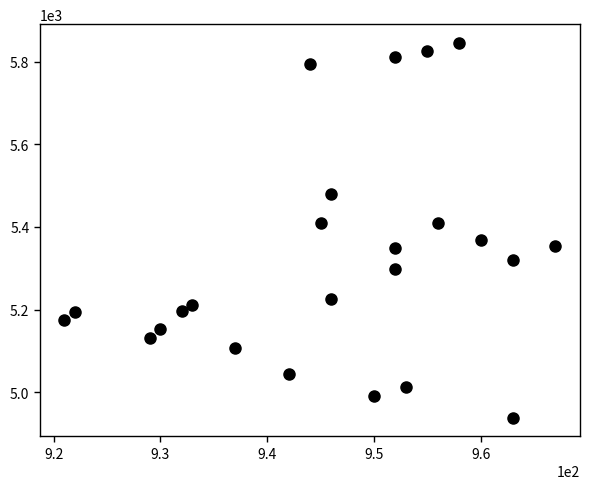

What is the range of X values (max minus min)?

46